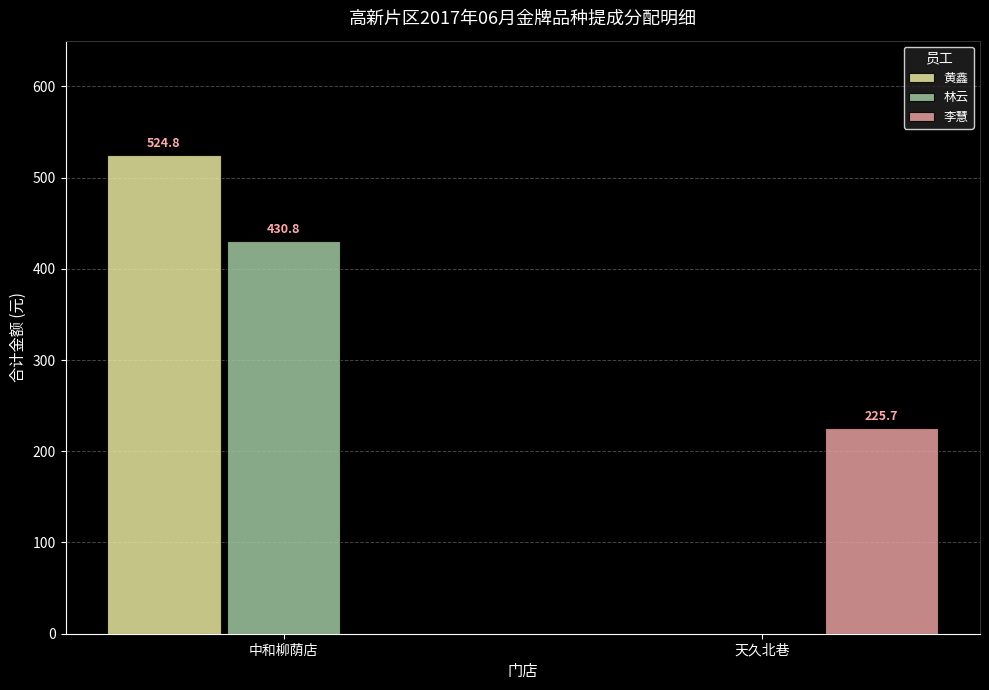

The 黄鑫 series shows 0.0 at 天久北巷. True or false?

True